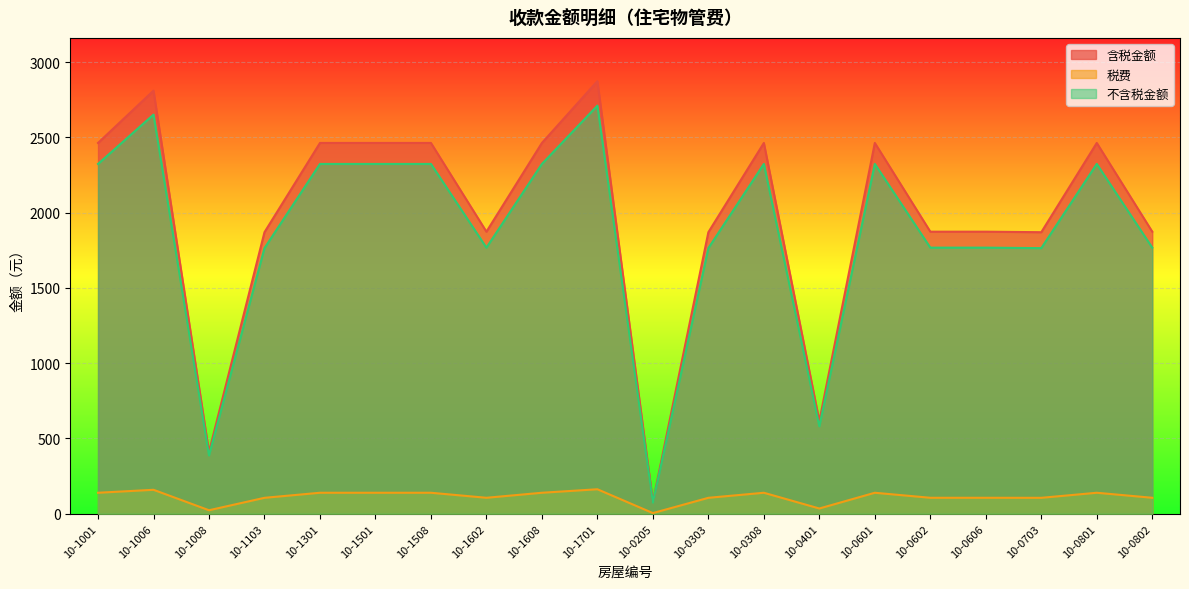

List the labels in order of 不含税金额 value, largest first.

10-1701, 10-1006, 10-1001, 10-1301, 10-1501, 10-1508, 10-1608, 10-0308, 10-0601, 10-0801, 10-1602, 10-0602, 10-0606, 10-0802, 10-1103, 10-0303, 10-0703, 10-0401, 10-1008, 10-0205